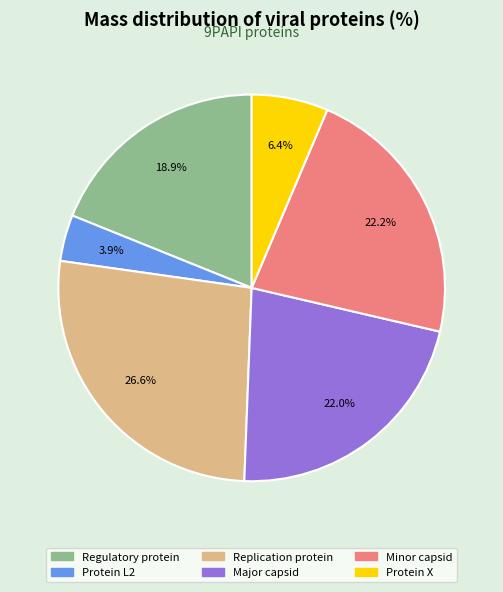

Is it true that Protein L2 is 11% of the pie?

False